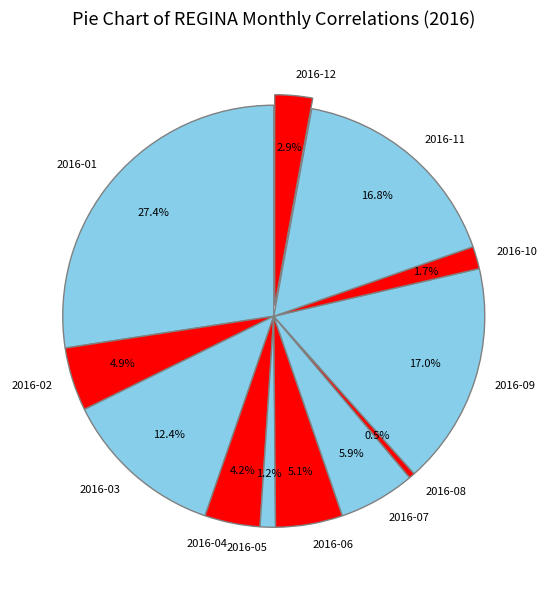

Do 2016-04 and 2016-12 together represent more than half of the pie?

No